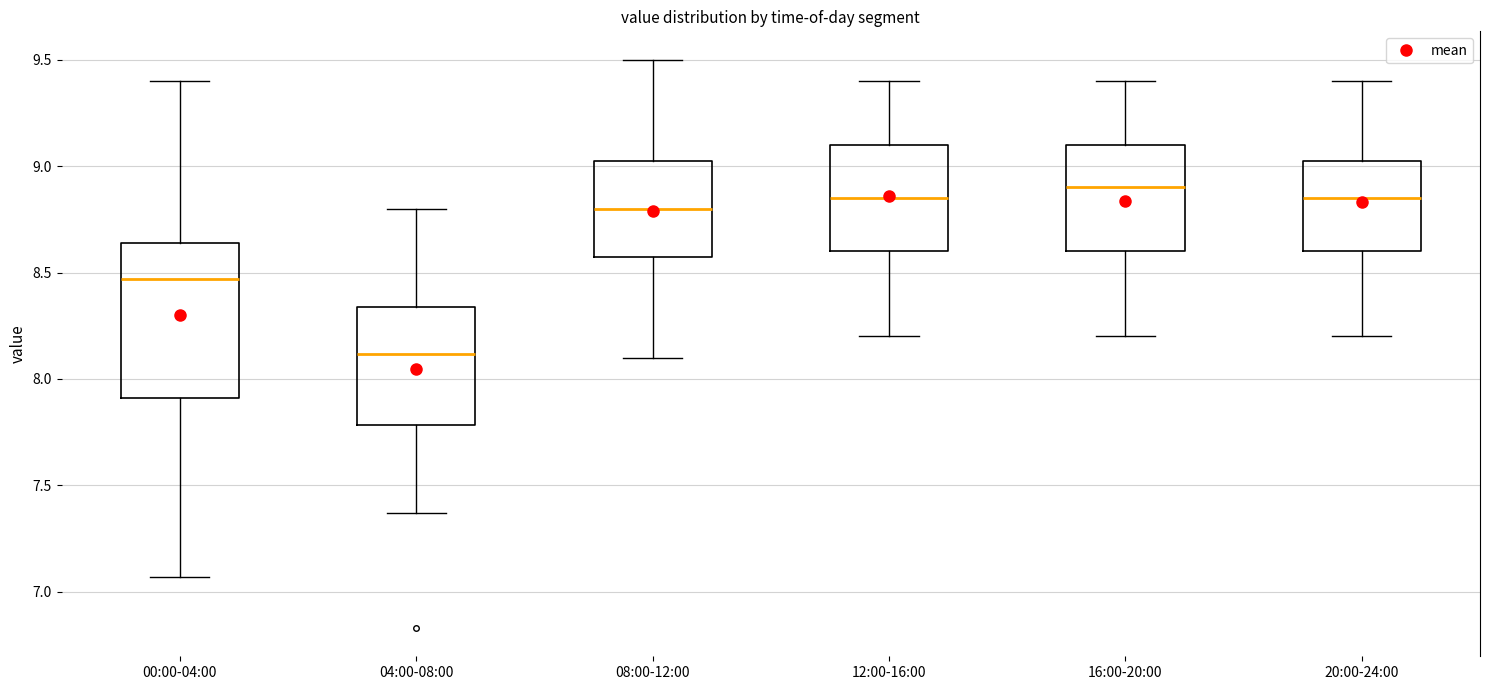

Which box has the lowest median line?

04:00-08:00